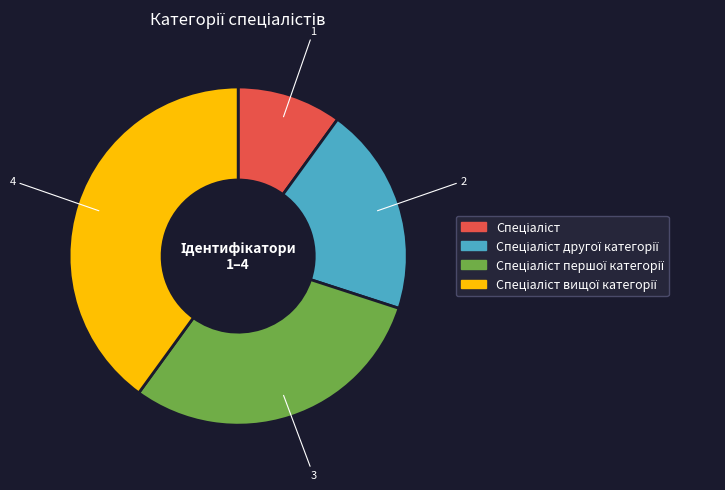

Does any single category account for the majority?

No